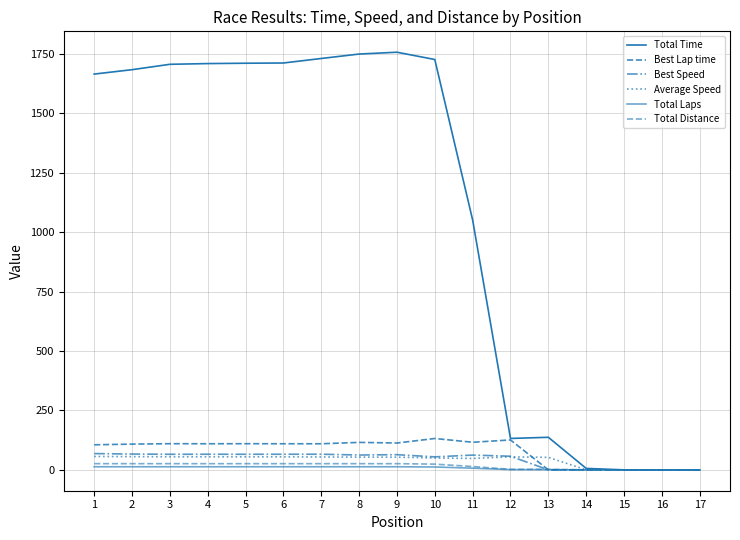

What is the sum of all Best Lap time values?

1364.4